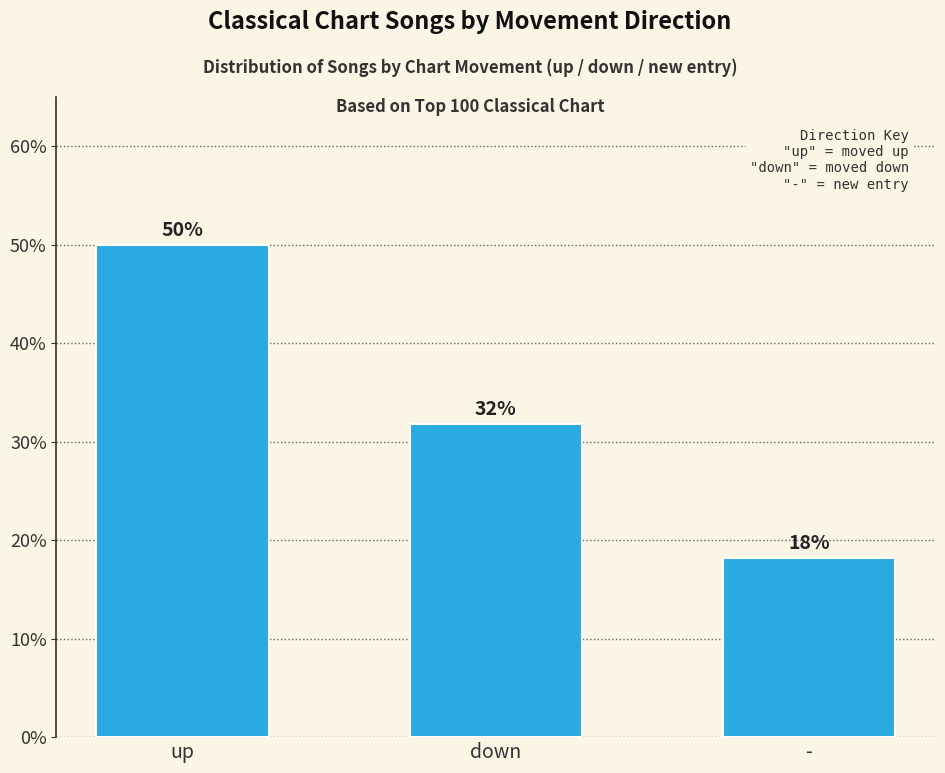

Approximately how many times larger is the value at - compared to up?

0.4